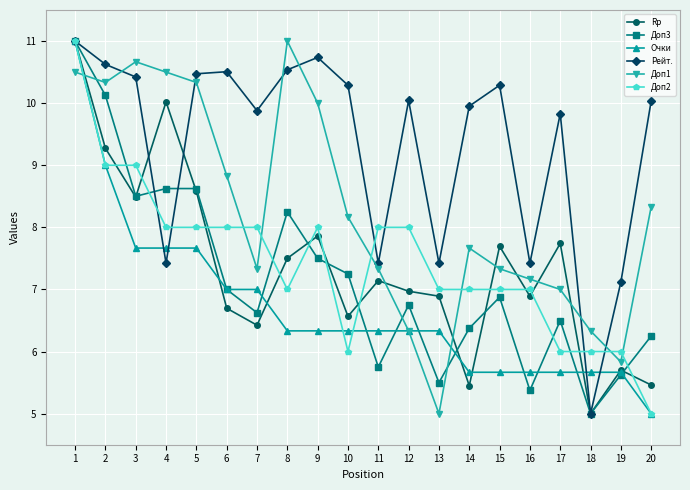

True or false: Доп3 and Доп1 cross at least once.

True